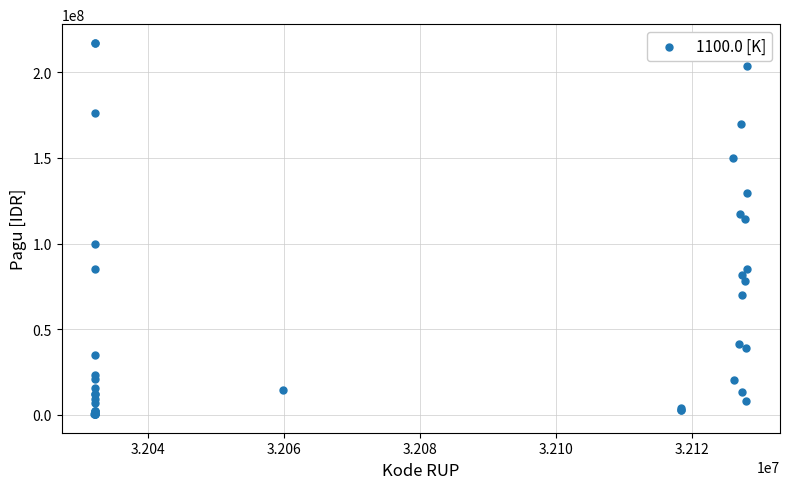

What Y value in the scatter plot is closest to 108830000?

114296000